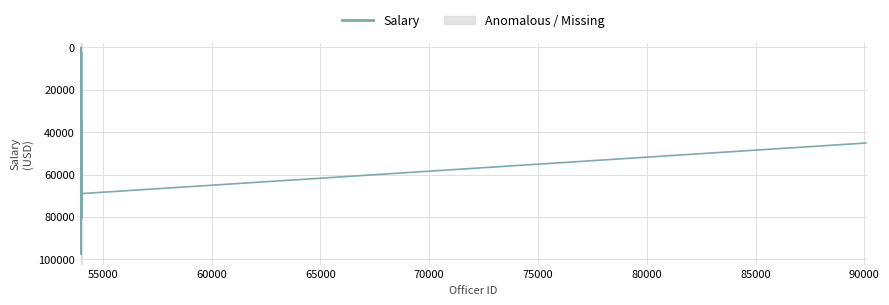

What is the difference between the maximum and minimum values?

97592